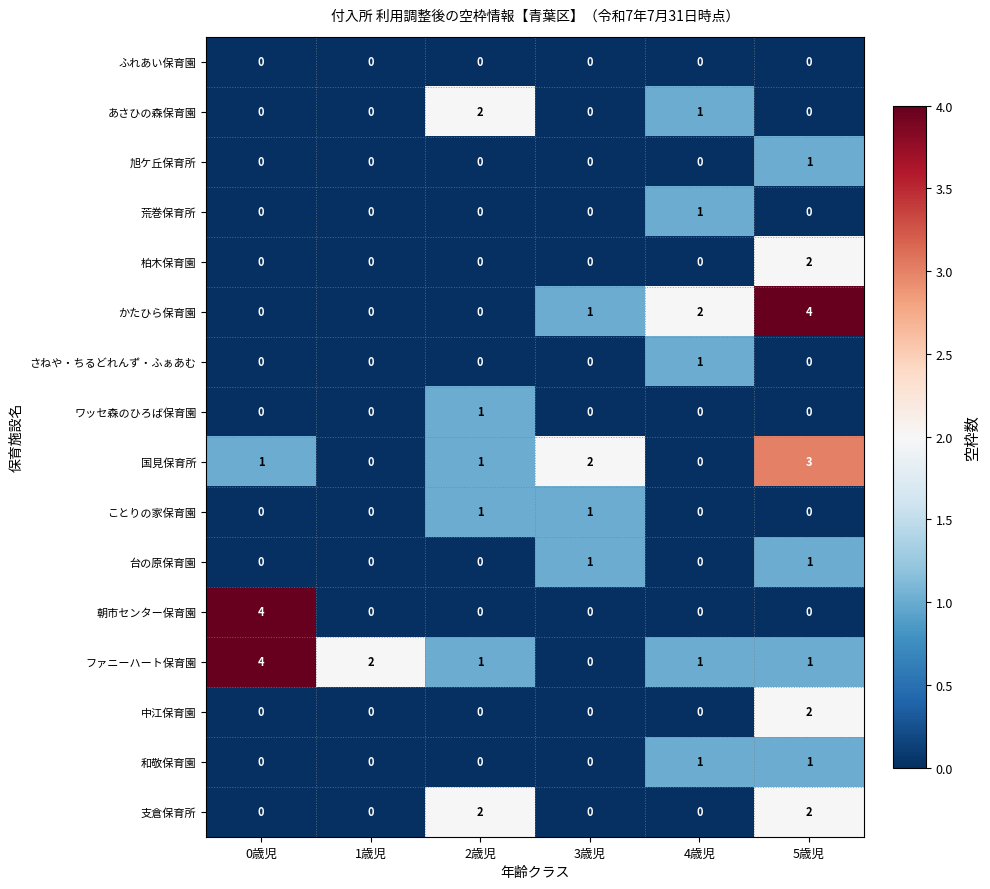

How many 台の原保育園 values are between 0 and 1?

6